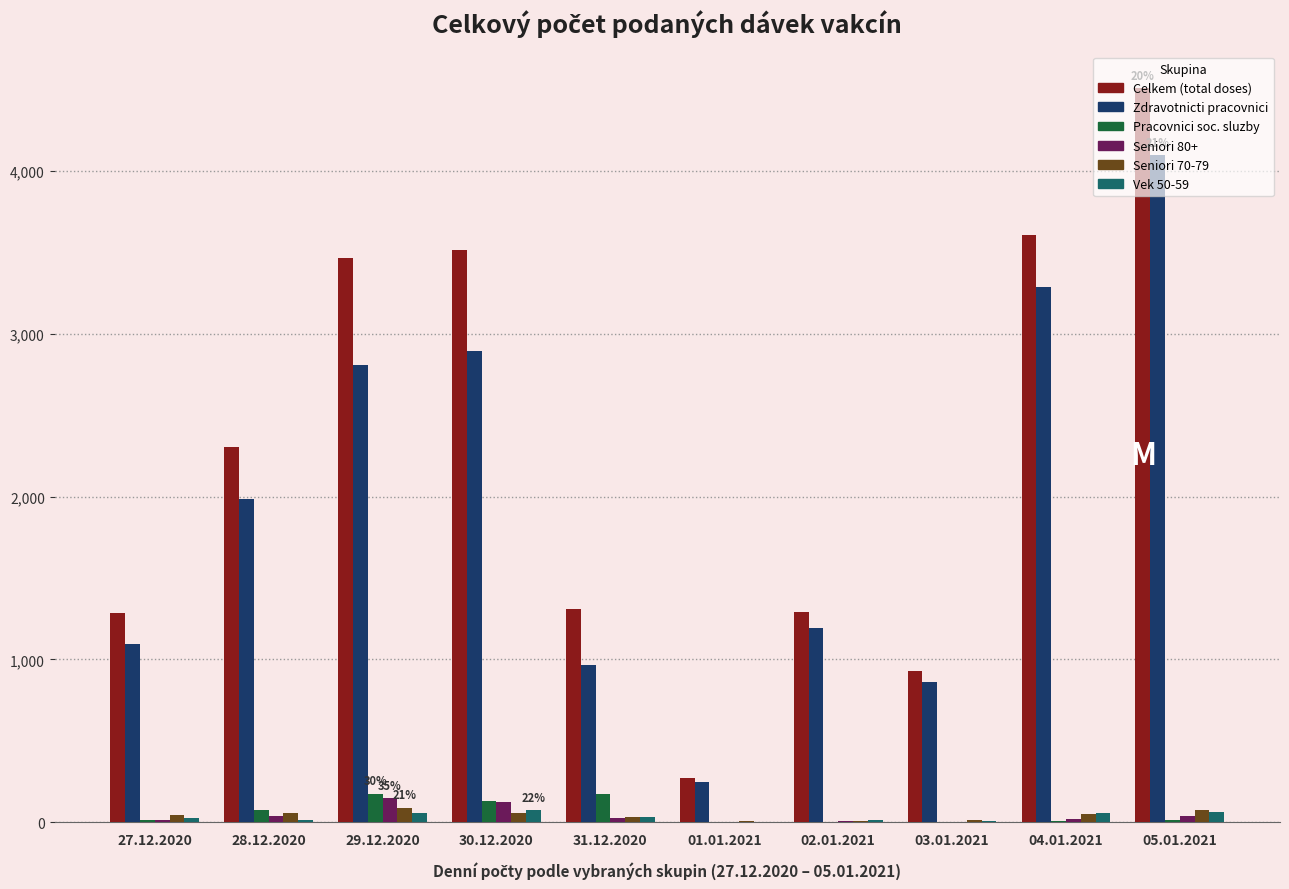

The value of Celkem (total doses) at 29.12.2020 is 3467. True or false?

True